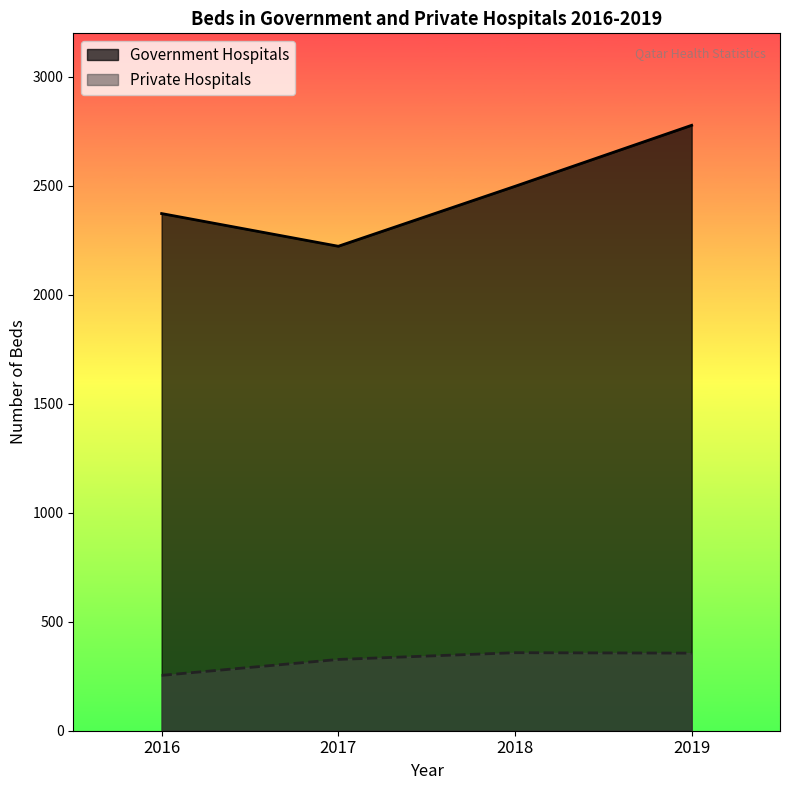

What is the value of the Private Hospitals point at the 3rd from the left?

358